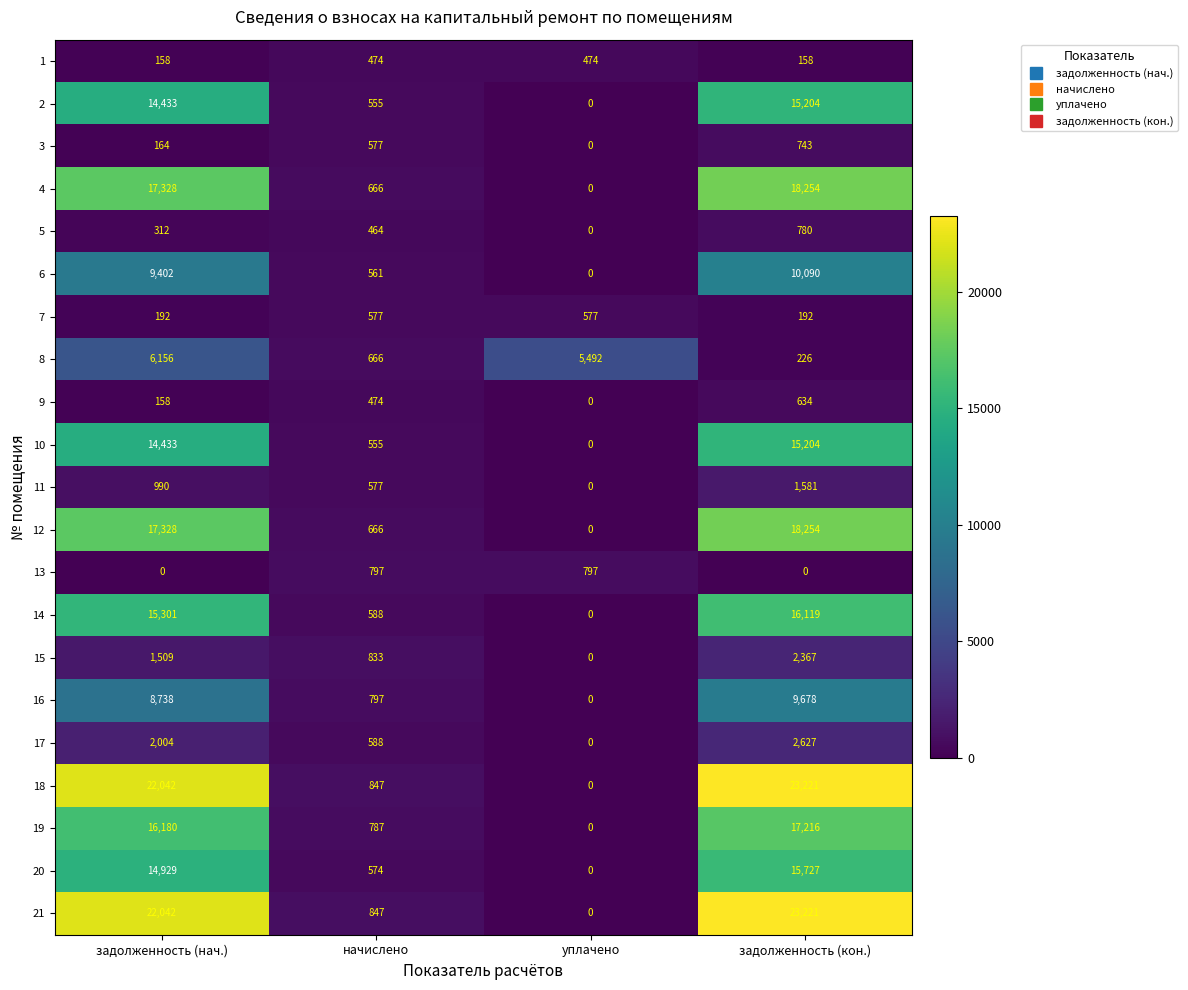

What is the difference between the second highest and minimum values in the 5 series?

464